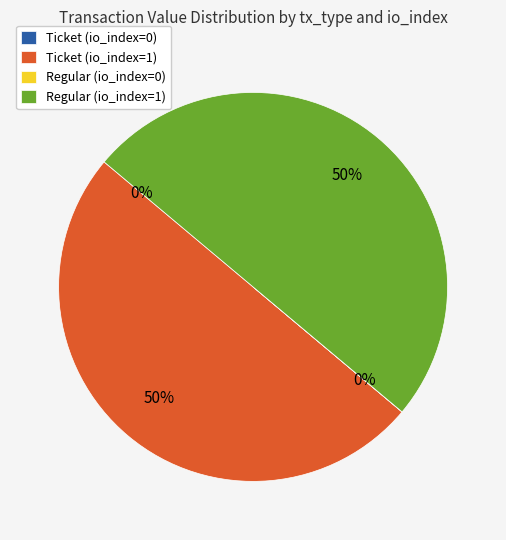

Is it true that Ticket (io_index=1) is 58% of the pie?

False